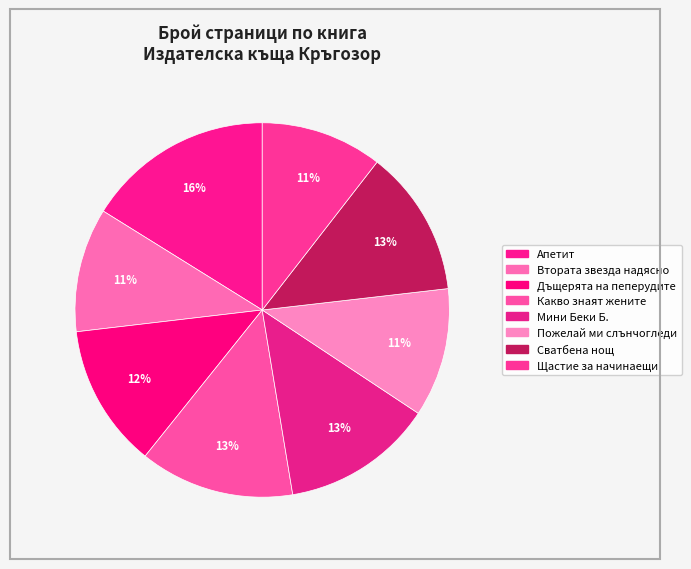

The Щастие за начинаещи slice represents 11% of the pie. True or false?

True